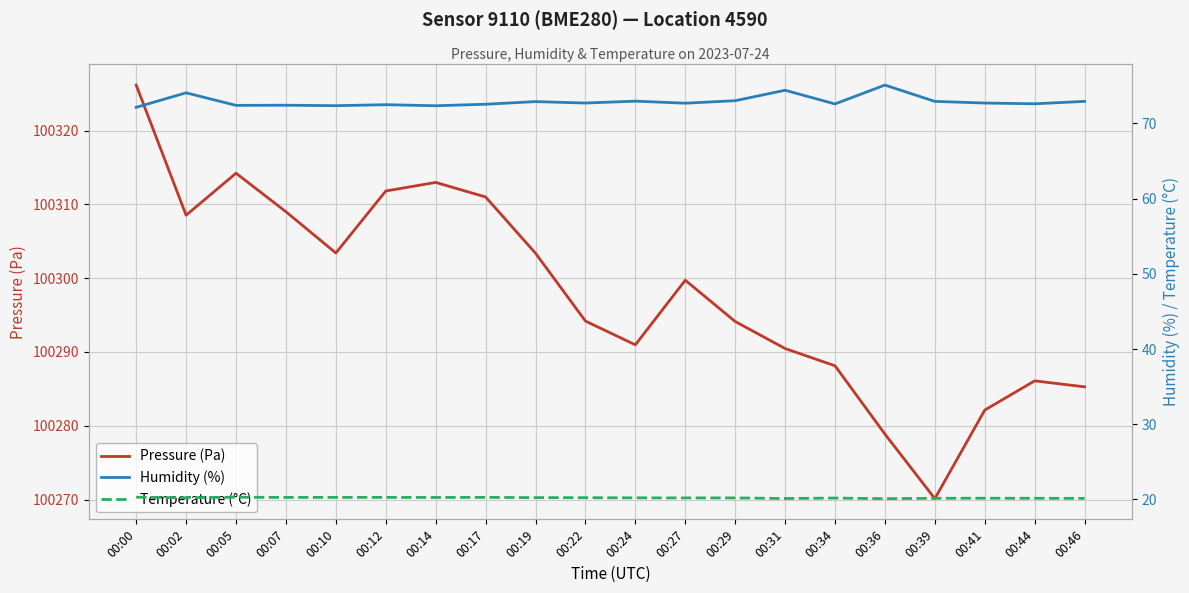

True or false: Temperature (°C) has a value of 34.6 at 00:27.

False